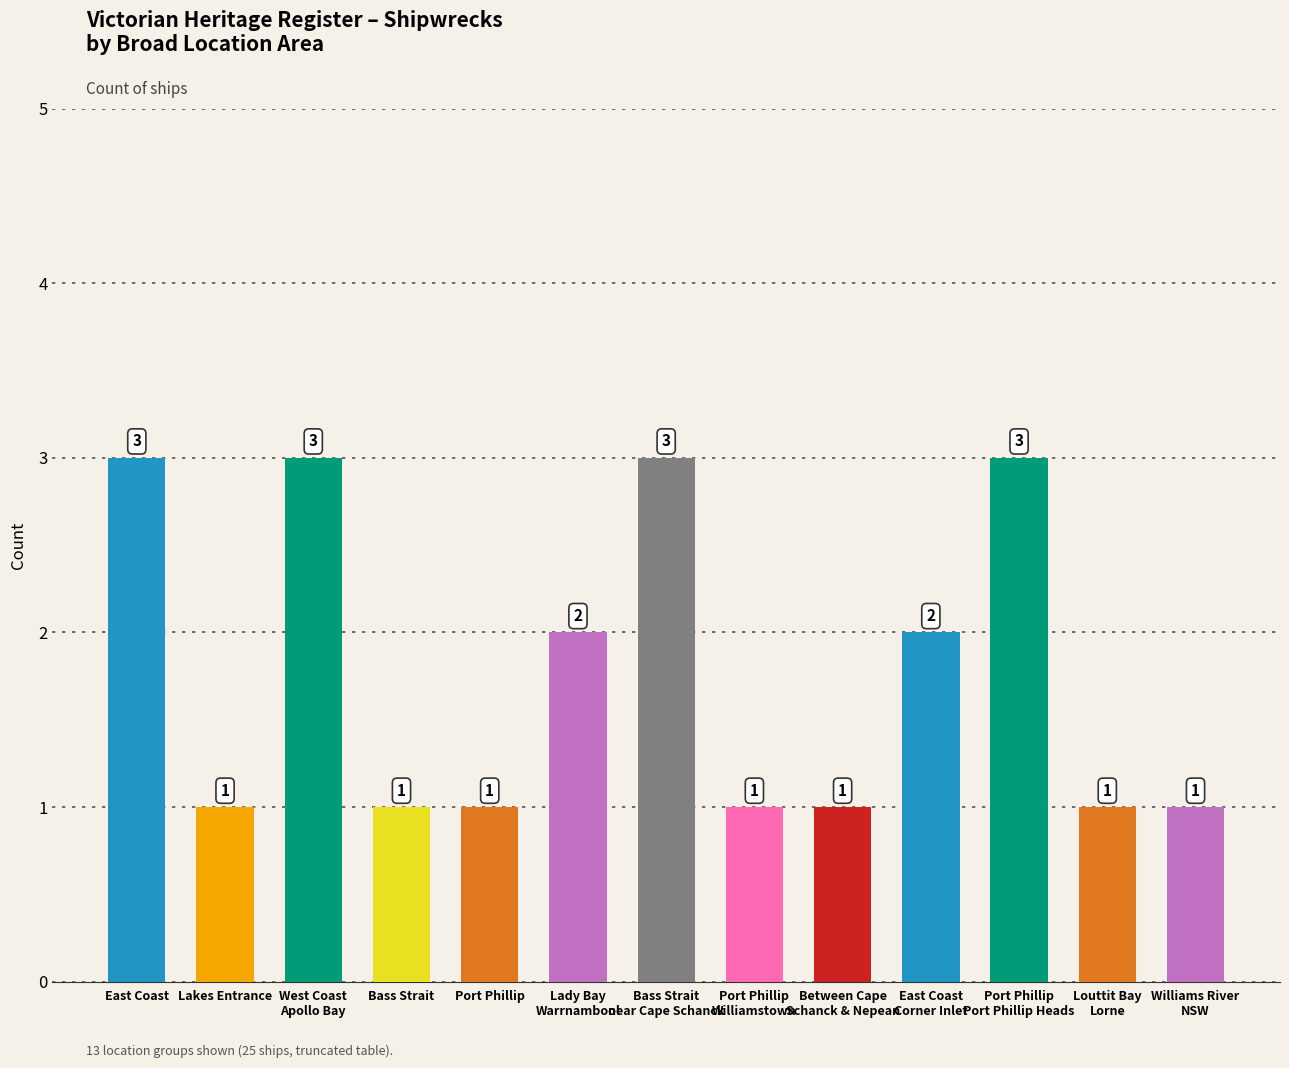

The value at West Coast
Apollo Bay is 1. True or false?

False